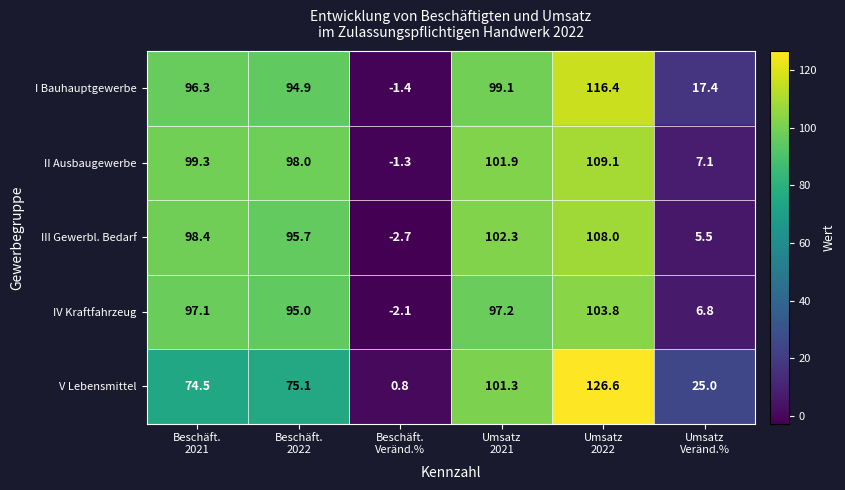

What is the difference between the second highest and minimum values in the IV Kraftfahrzeug series?

99.3